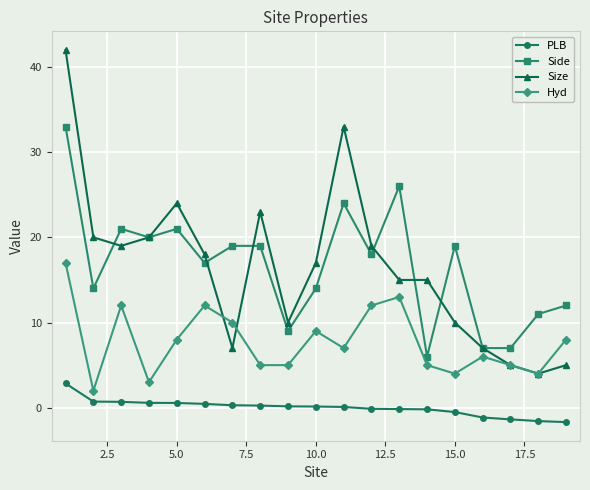

True or false: Hyd and Side cross at least once.

False